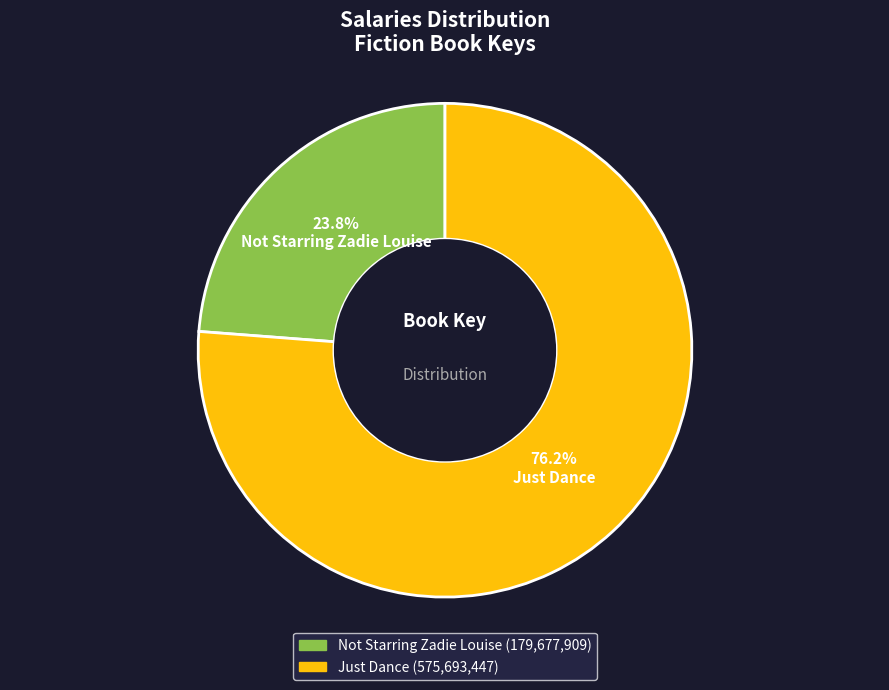

Is the sum of Just Dance and Not Starring Zadie Louise greater than half?

Yes